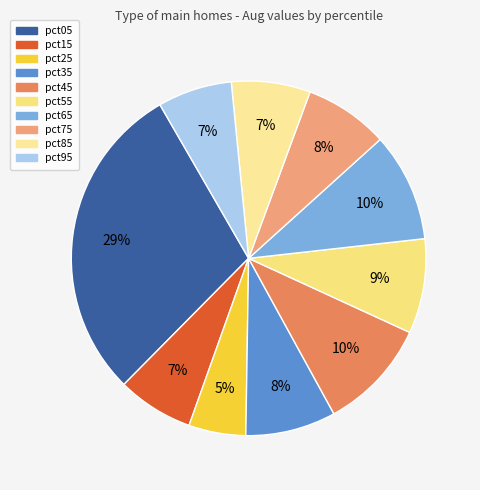

How many segments does this pie chart have?

10